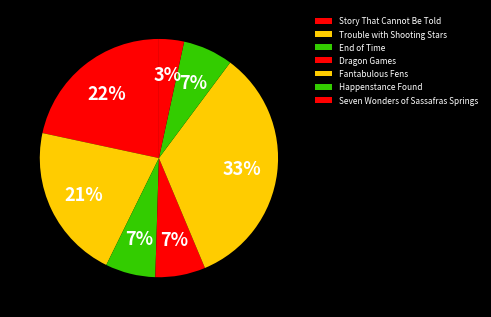

To the nearest percent, what portion does Fantabulous Fens represent?

33%